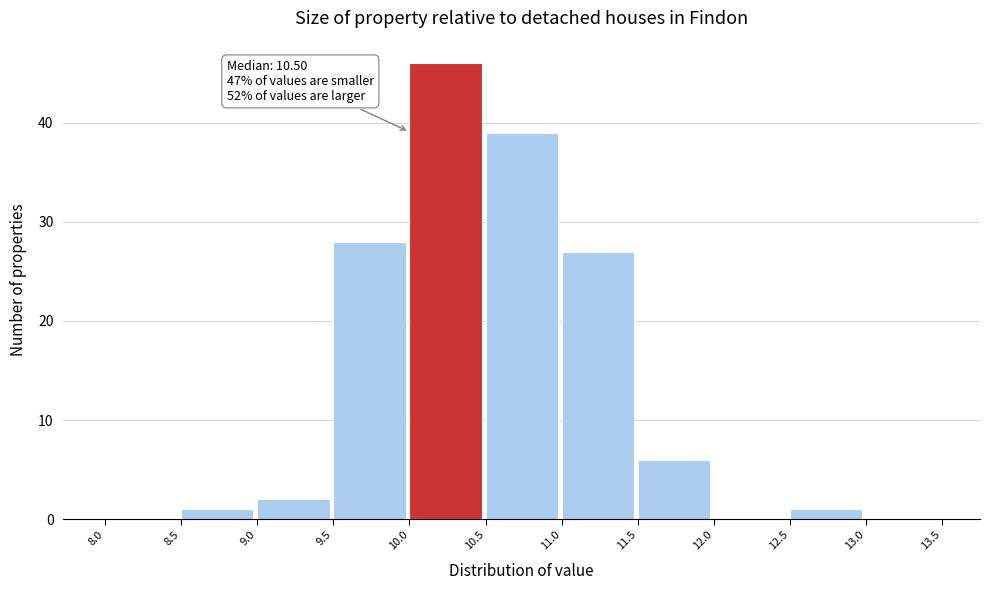

Which range on the x-axis has the tallest bar?

10.0 to 10.5